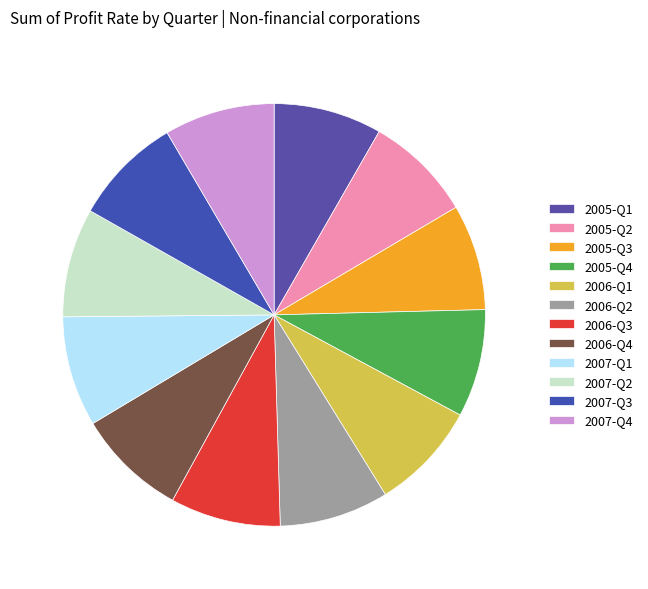

How many segments does this pie chart have?

12